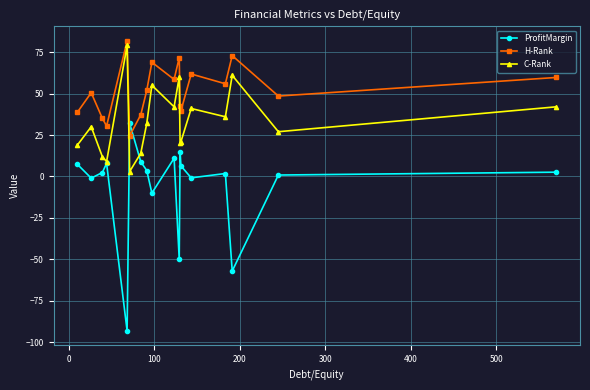

What is the value of the H-Rank point at the 10th from the left?

58.5